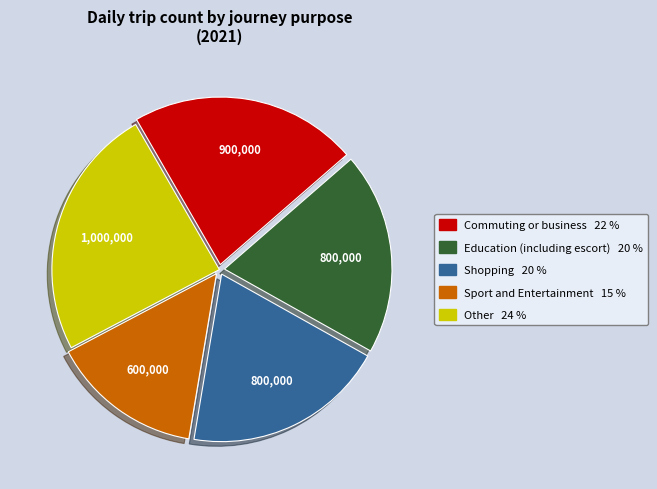

The Sport and Entertainment slice represents 8% of the pie. True or false?

False